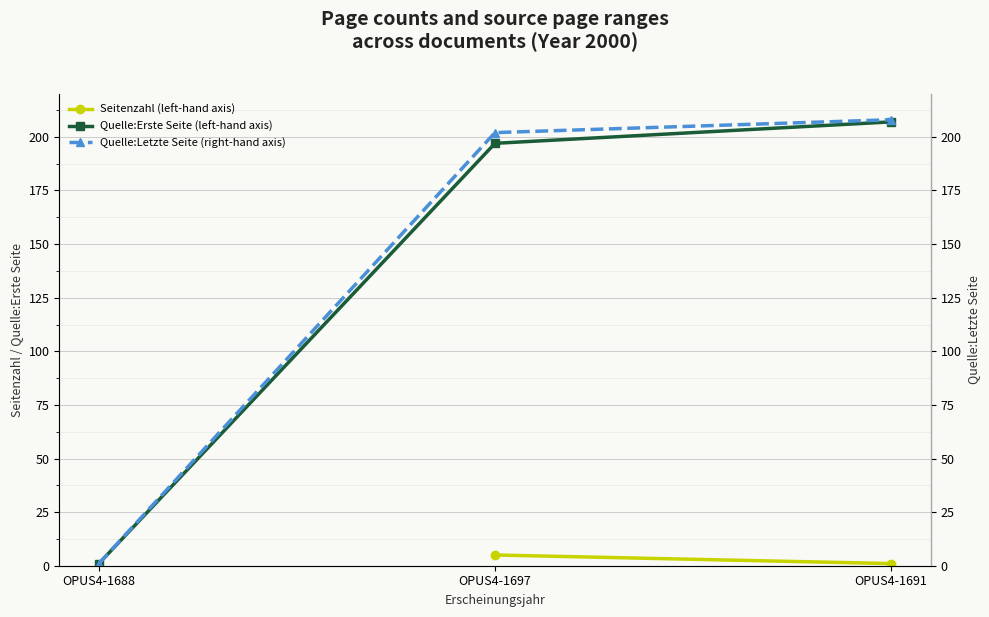

Which series has the largest total across all categories?

Quelle:Letzte Seite